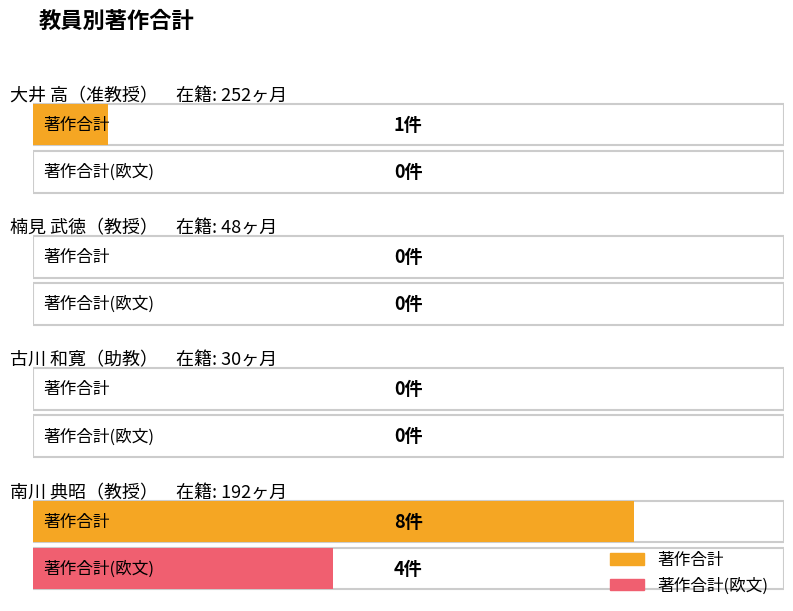

Which has a higher value, 楠見 武徳 or 南川 典昭?

南川 典昭